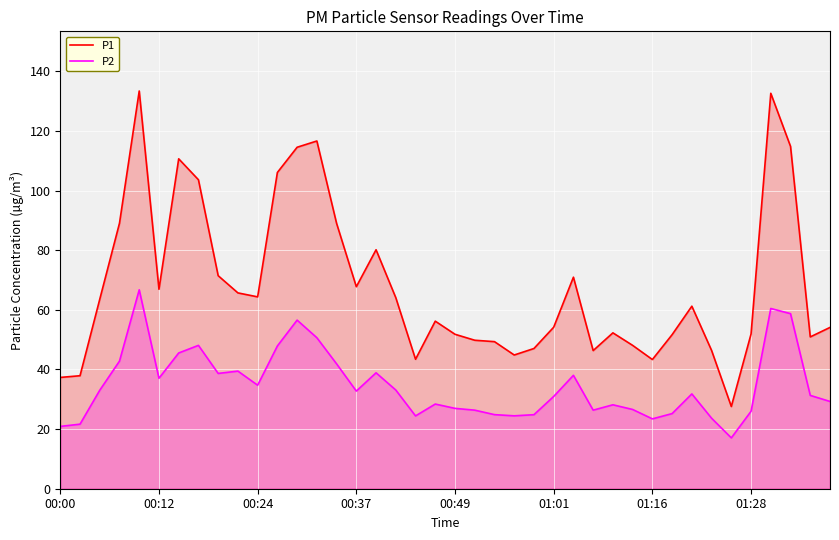

What is the maximum value for P1?

133.4